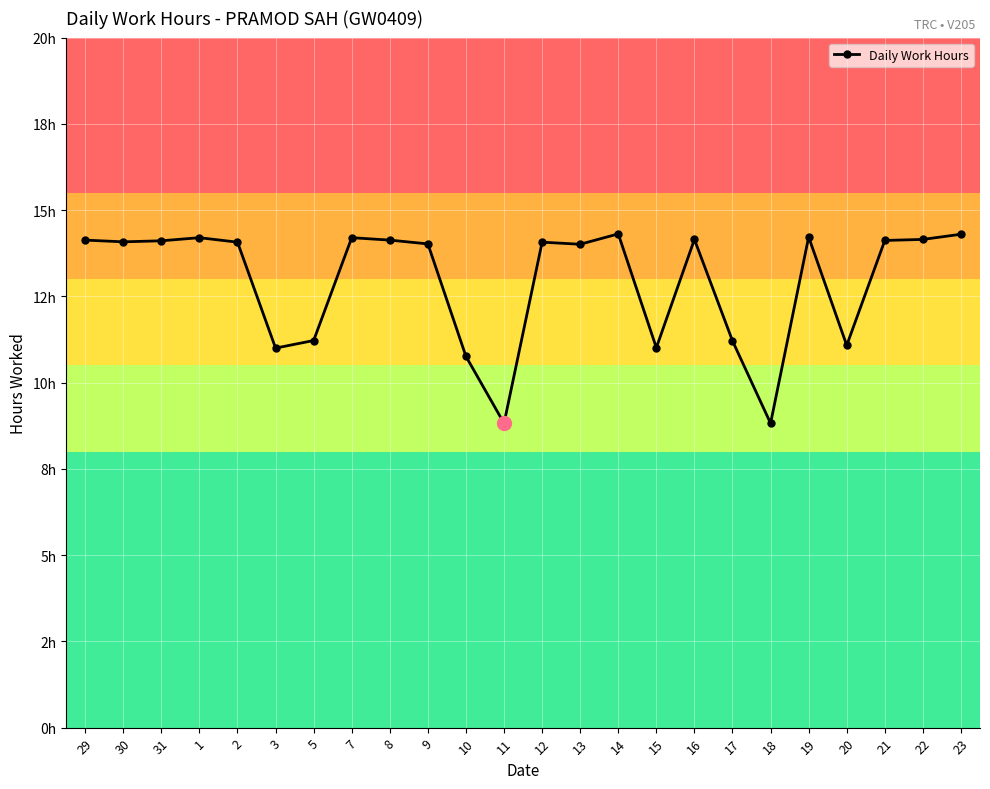

Is this an area chart (filled region under the line)?

No